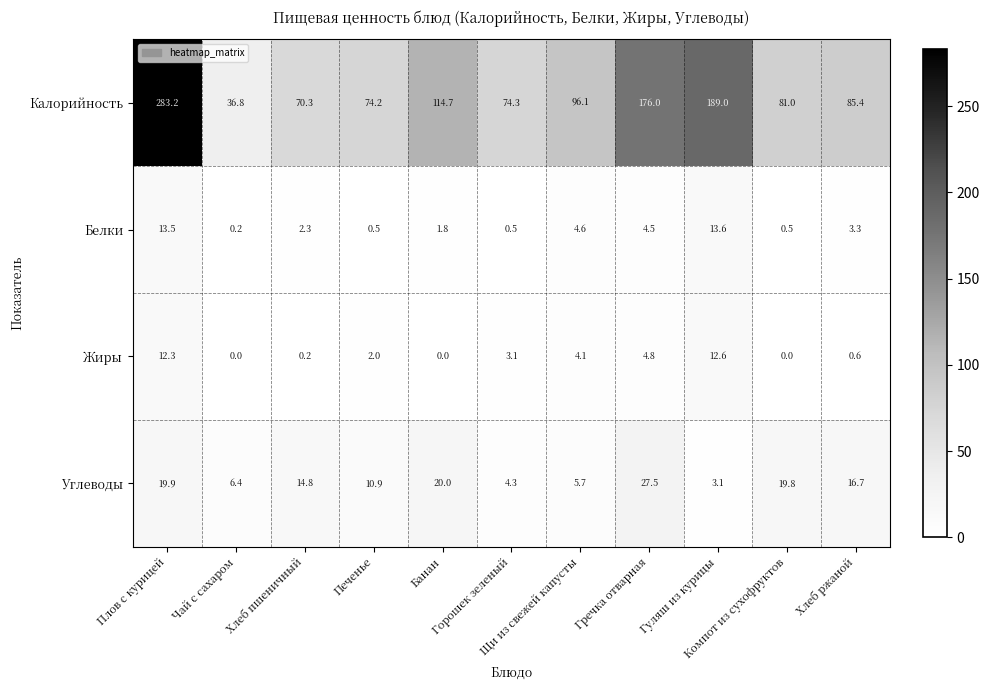

Which series has the largest range (max minus min)?

Калорийность